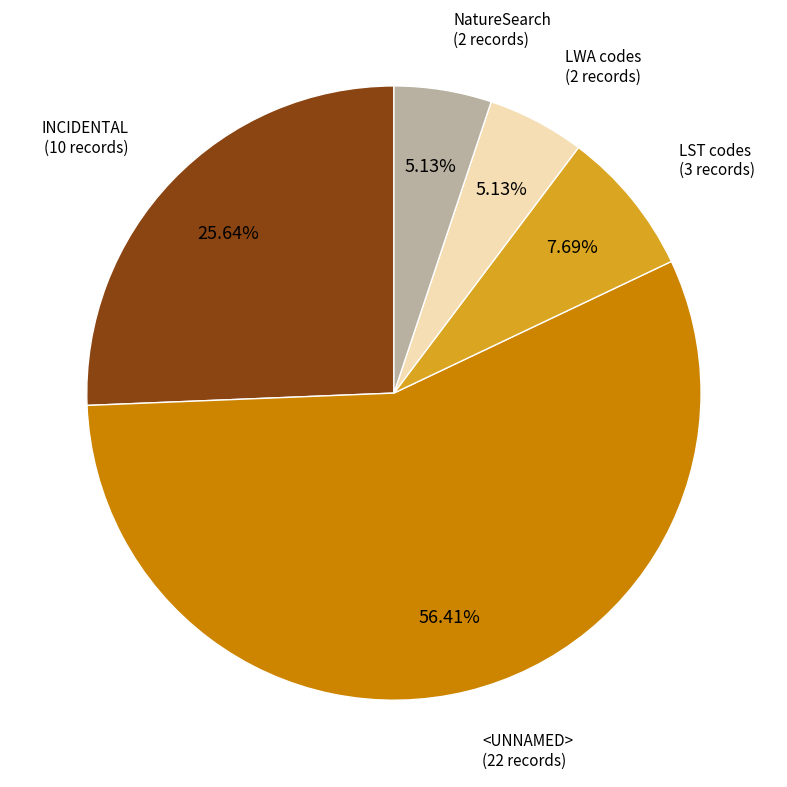

Is there a majority slice in this chart?

Yes